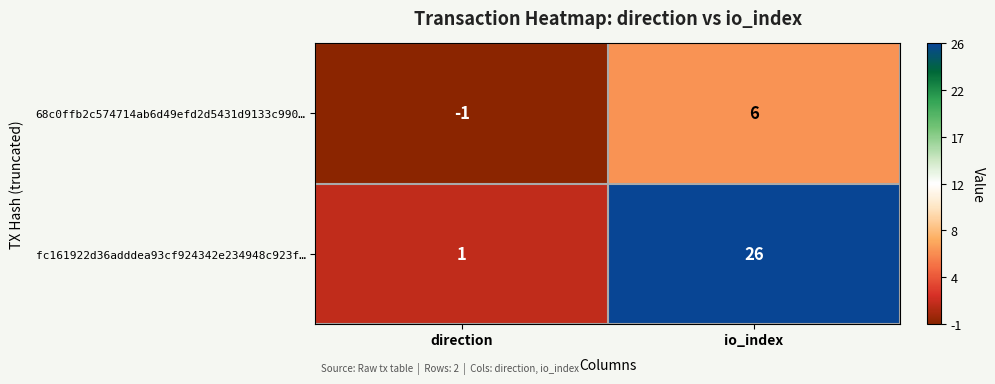

Which series has the widest spread of values?

fc161922d36adddea93cf924342e234948c923f…